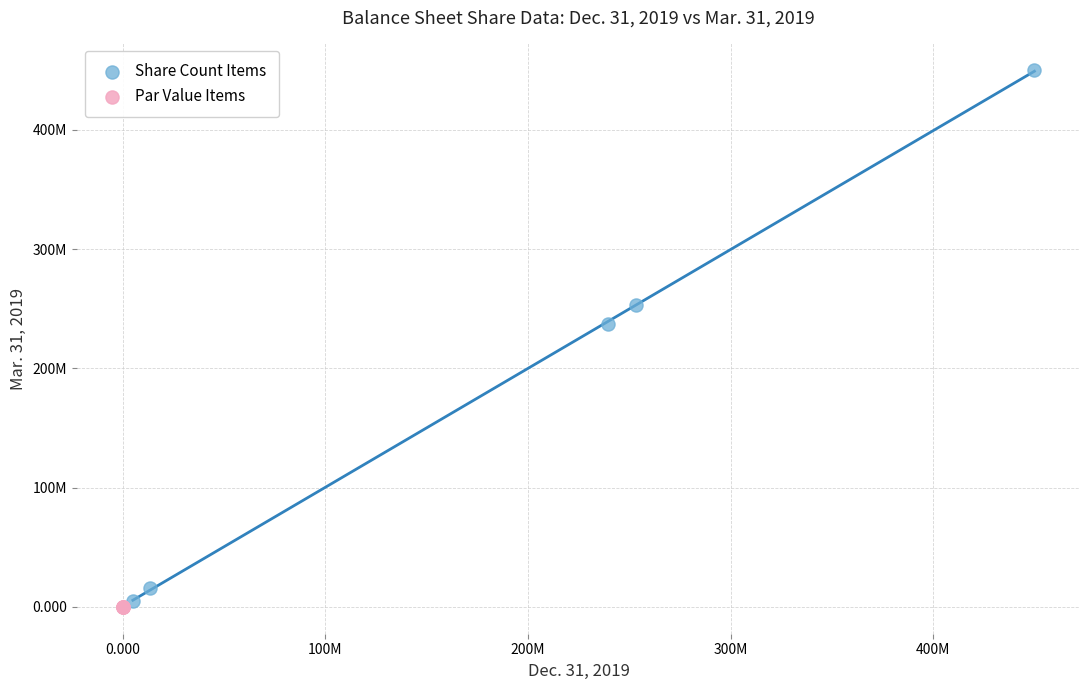

What are all the series names shown in the legend?

Share Count Items, Par Value Items